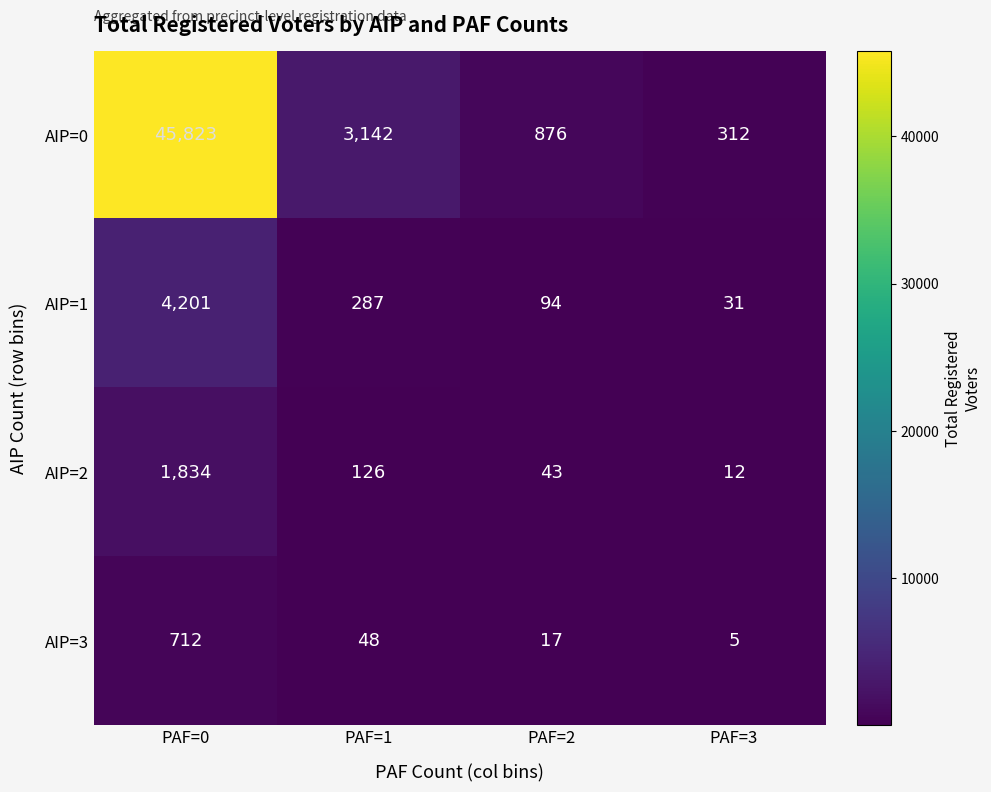

At which label does AIP=2 reach its peak?

PAF=0